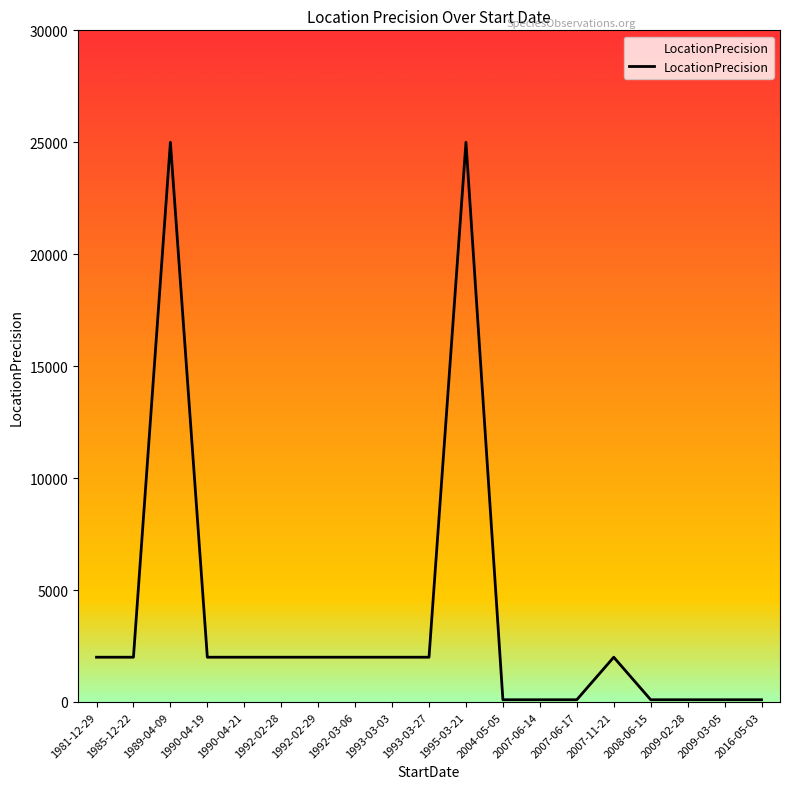

Reading left to right, list all the values displayed in this chart.

1981-12-29=2000	1985-12-22=2000	1989-04-09=25000	1990-04-19=2000	1990-04-21=2000	1992-02-28=2000	1992-02-29=2000	1992-03-06=2000	1993-03-03=2000	1993-03-27=2000	1995-03-21=25000	2004-05-05=100	2007-06-14=100	2007-06-17=100	2007-11-21=2000	2008-06-15=100	2009-02-28=100	2009-03-05=100	2016-05-03=100